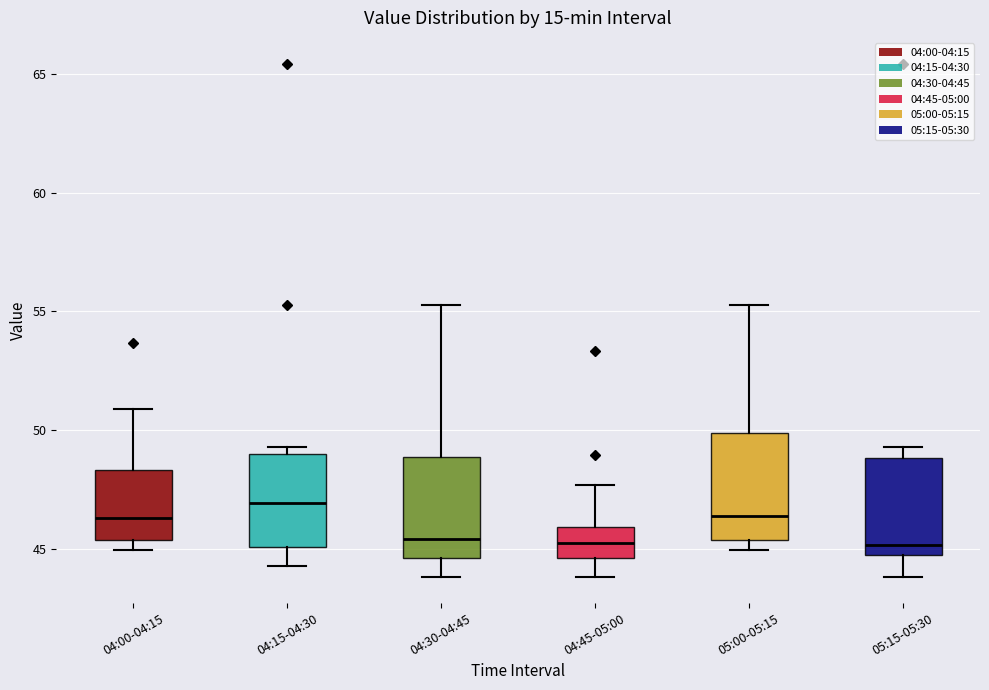

Reading left to right, transcribe this box plot: for each box, give where its median line is, the range the box spans, and where its two whiskers end, as read against the y-axis. The values are not printed on the chart, so give them approximately, as read against the axis.

04:00-04:15: median 46.5, box 45.5 to 48.5, whiskers 45.0 to 51.0
04:15-04:30: median 47.0, box 45.0 to 49.0, whiskers 44.5 to 49.5
04:30-04:45: median 45.5, box 44.5 to 49.0, whiskers 44.0 to 55.5
04:45-05:00: median 45.5, box 44.5 to 46.0, whiskers 44.0 to 47.5
05:00-05:15: median 46.5, box 45.5 to 50.0, whiskers 45.0 to 55.5
05:15-05:30: median 45.0 (just above the box's lower edge), box 45.0 to 49.0, whiskers 44.0 to 49.5